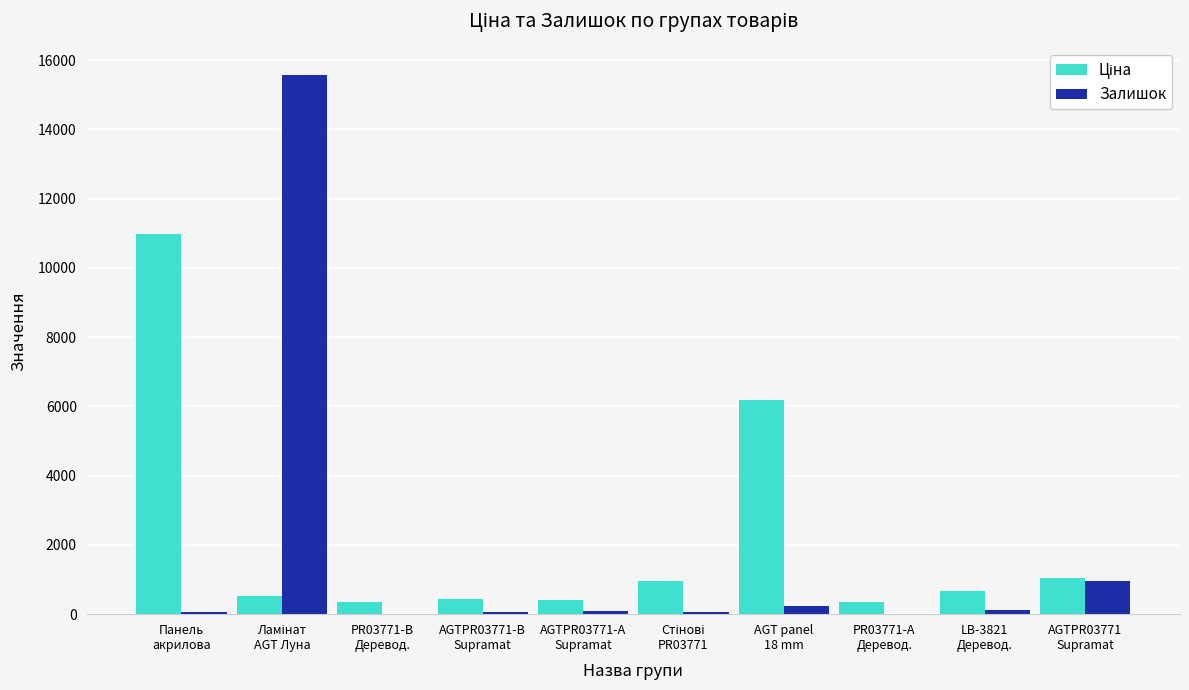

What is the sum of all Залишок values?

17176.0